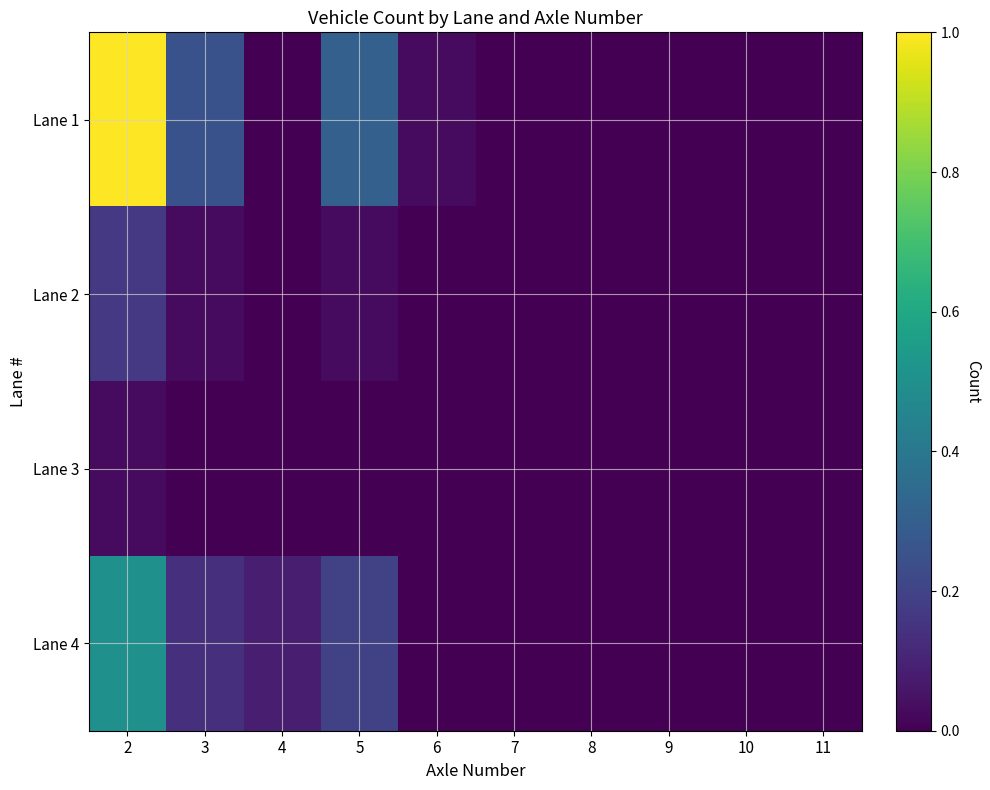

Reading right to left, list all the values displayed in this chart.

Lane 1: 11=0.0	10=0.0	9=0.0	8=0.0	7=0.0	6=0.0	5=0.3	4=0.0	3=0.2	2=1.0
Lane 2: 11=0.0	10=0.0	9=0.0	8=0.0	7=0.0	6=0.0	5=0.0	4=0.0	3=0.0	2=0.2
Lane 3: 11=0.0	10=0.0	9=0.0	8=0.0	7=0.0	6=0.0	5=0.0	4=0.0	3=0.0	2=0.0
Lane 4: 11=0.0	10=0.0	9=0.0	8=0.0	7=0.0	6=0.0	5=0.2	4=0.1	3=0.1	2=0.5